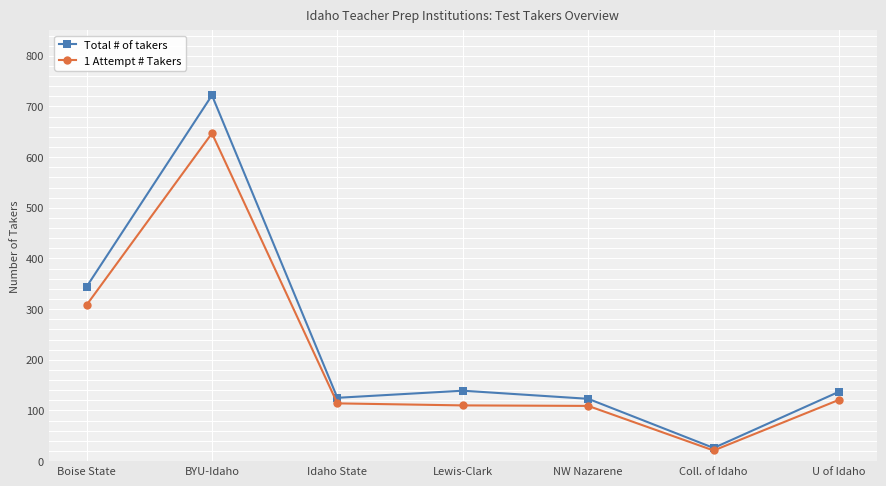

What are all the series names shown in the legend?

Total # of takers, 1 Attempt # Takers